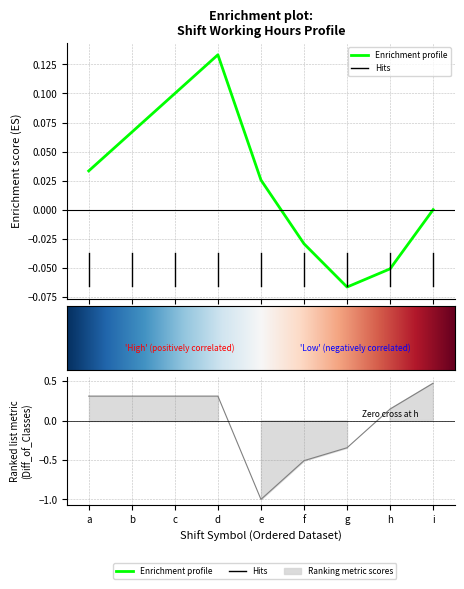

How many lines are shown in the chart?

1